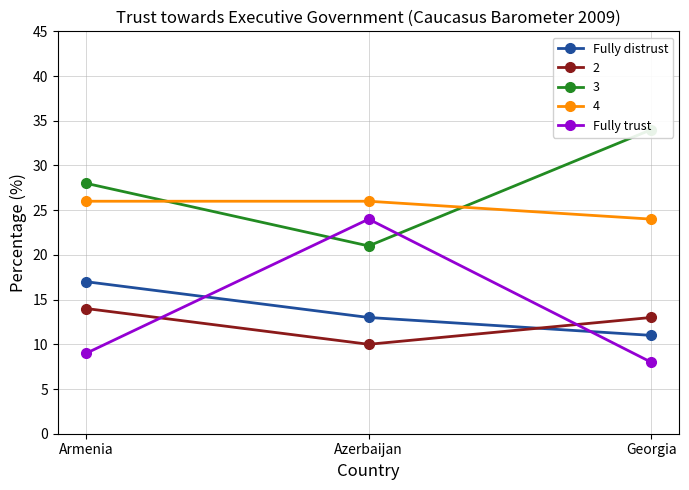

What position from the right is Armenia?

3